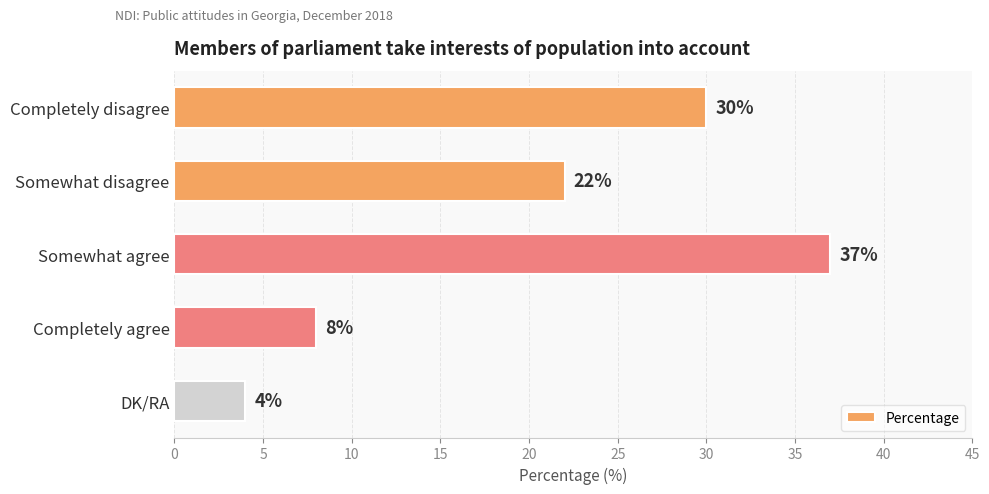

Count the values in the range 8 to 30.

3